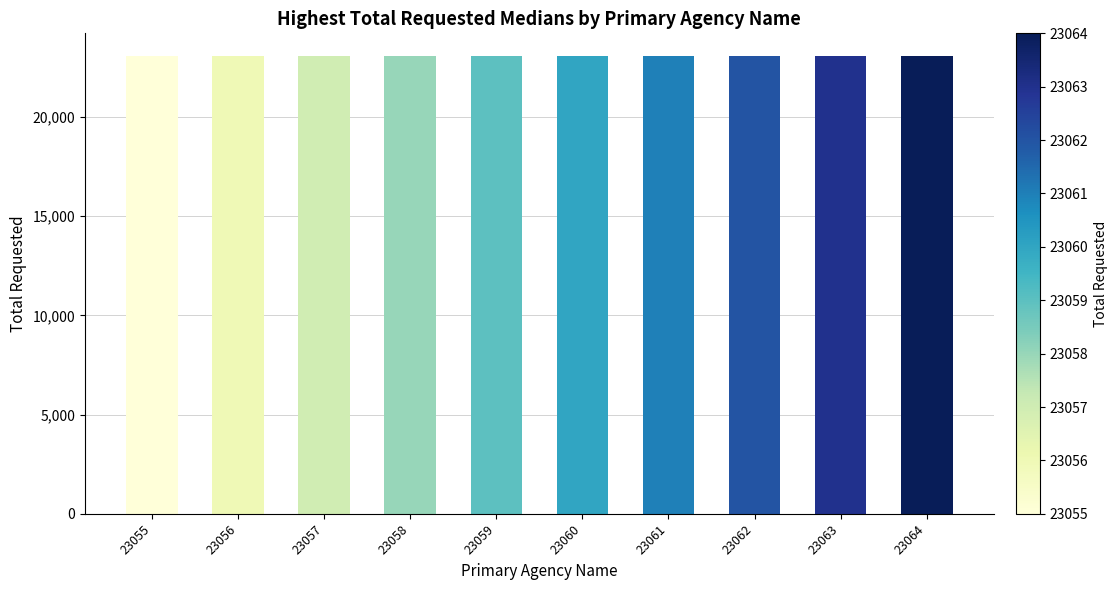

Approximately how many times larger is the value at 23059 compared to 23058?

1.0